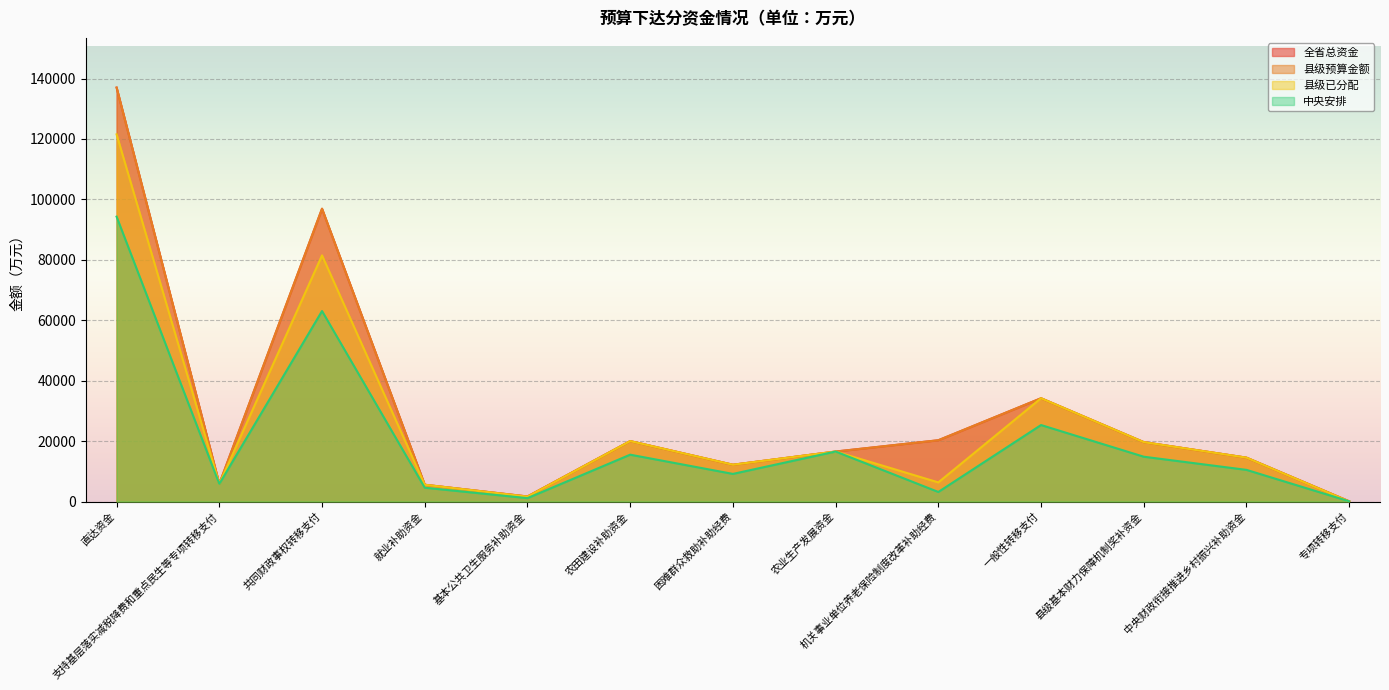

Where is 中央安排 nearest to the value 47179?

共同财政事权转移支付